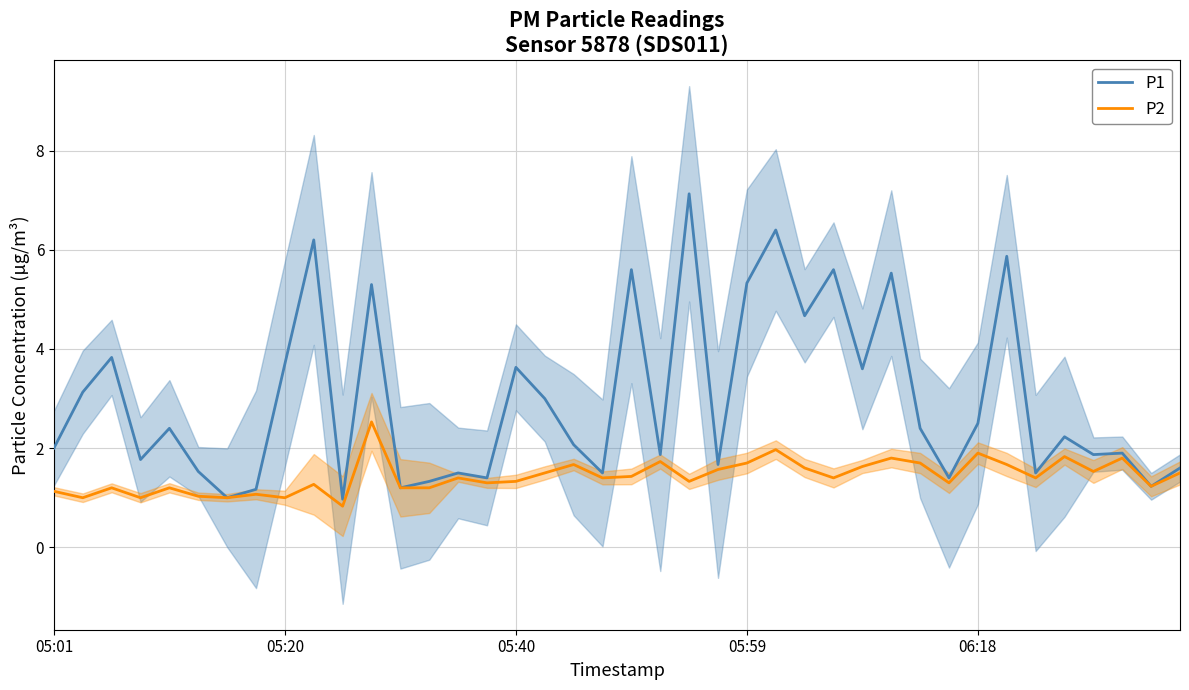

In P2, how many points are higher than both neighbors (excluding endpoints)?

13